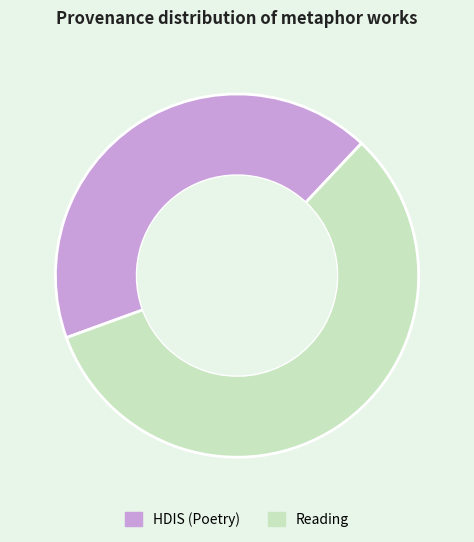

Which category has the biggest portion of the pie?

Reading